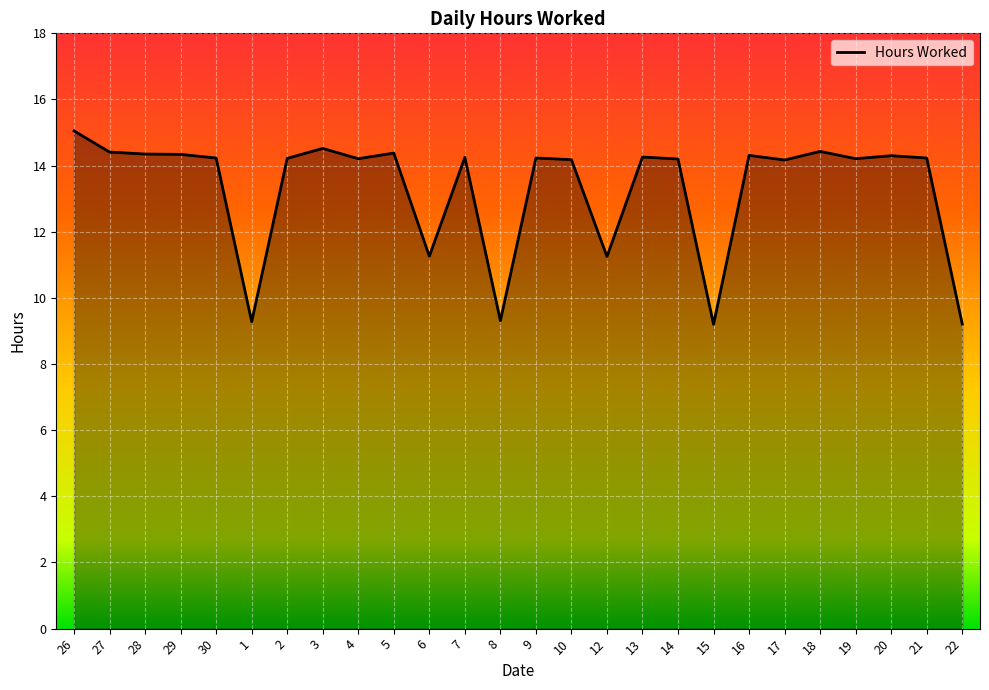

What is the minimum value shown in the chart?

9.2